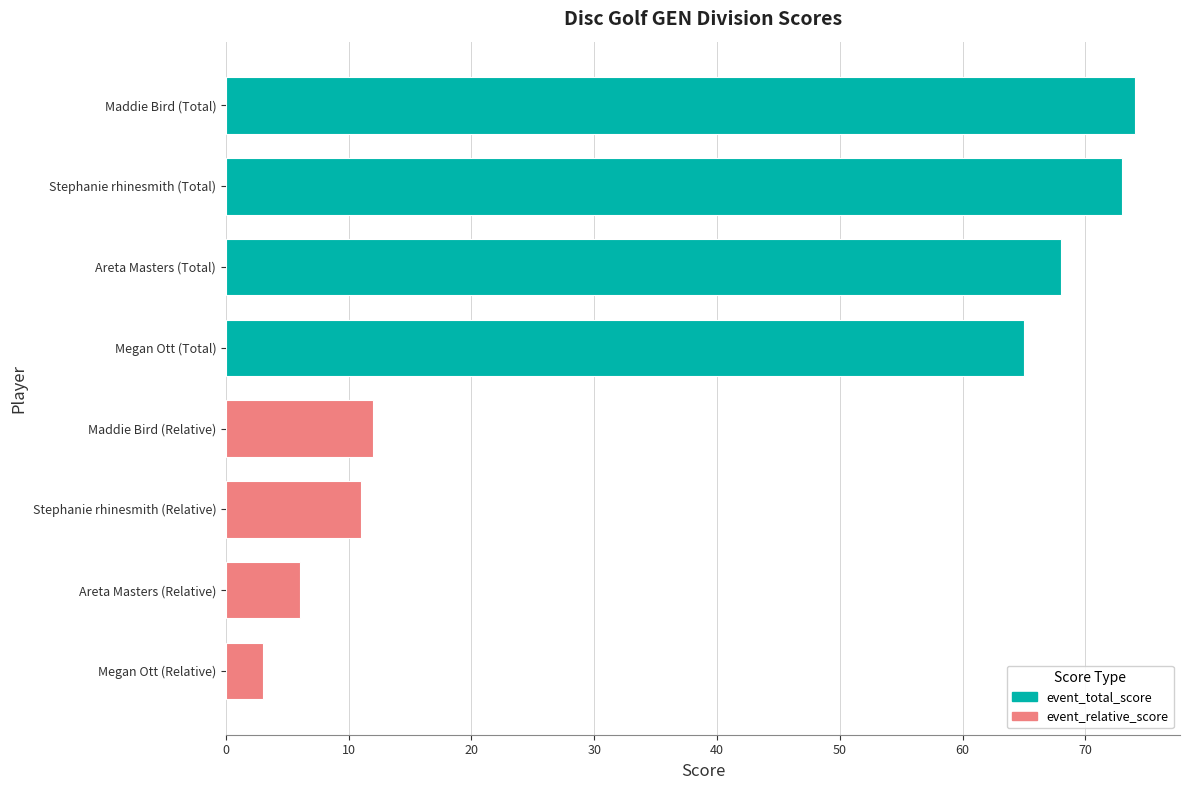

Count the number of data series in this chart.

1